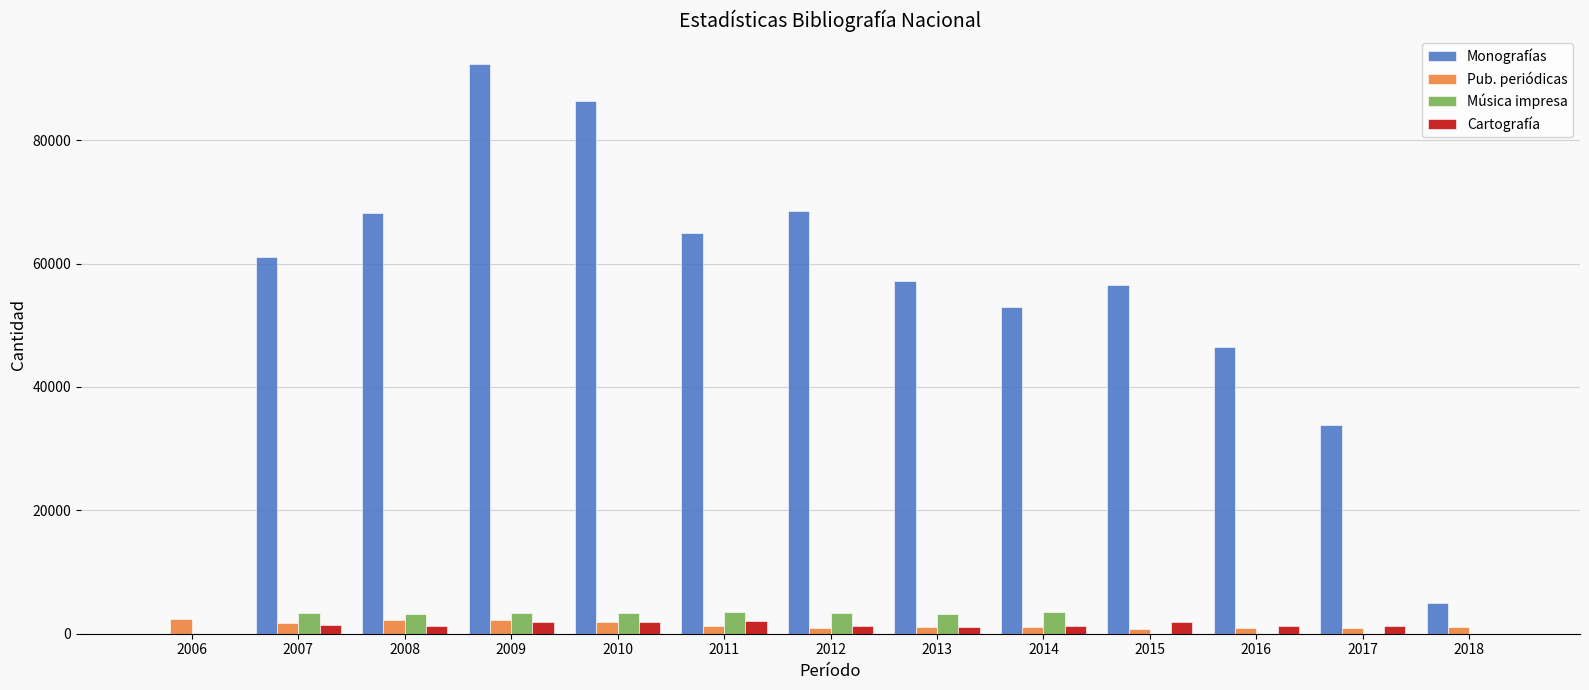

The Pub. periódicas series shows 2421 at 2006. True or false?

True